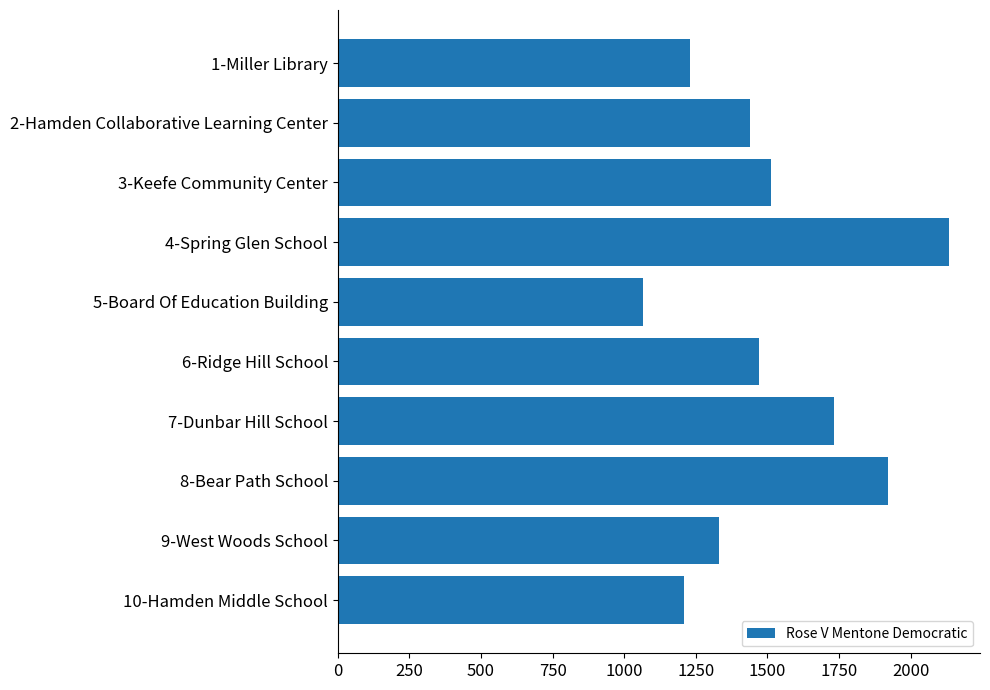

How many data points does each series have?

10